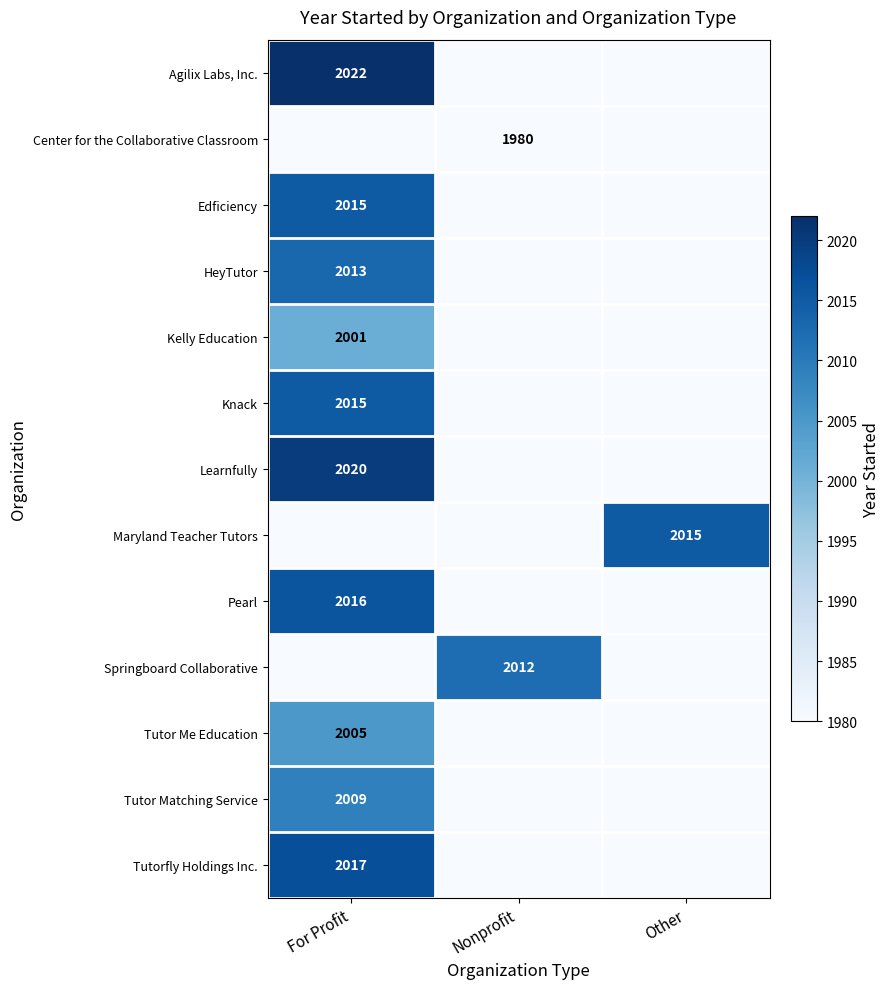

True or false: Learnfully has a value of 900 at For Profit.

False